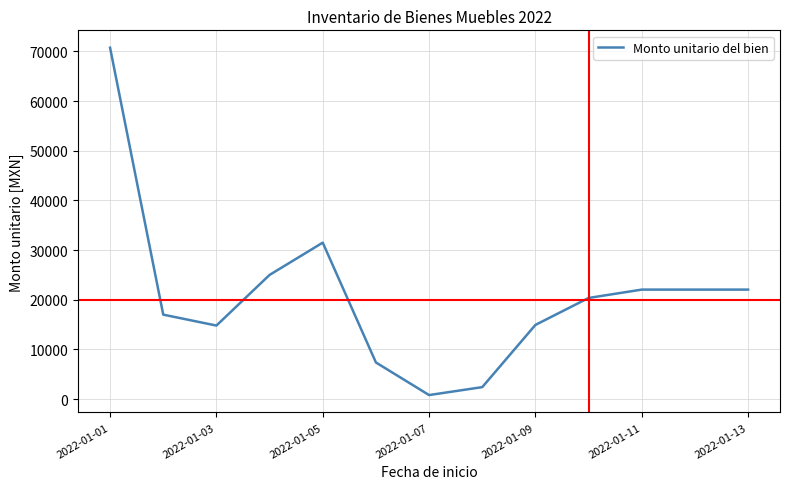

What is the maximum value shown in the chart?

70760.0